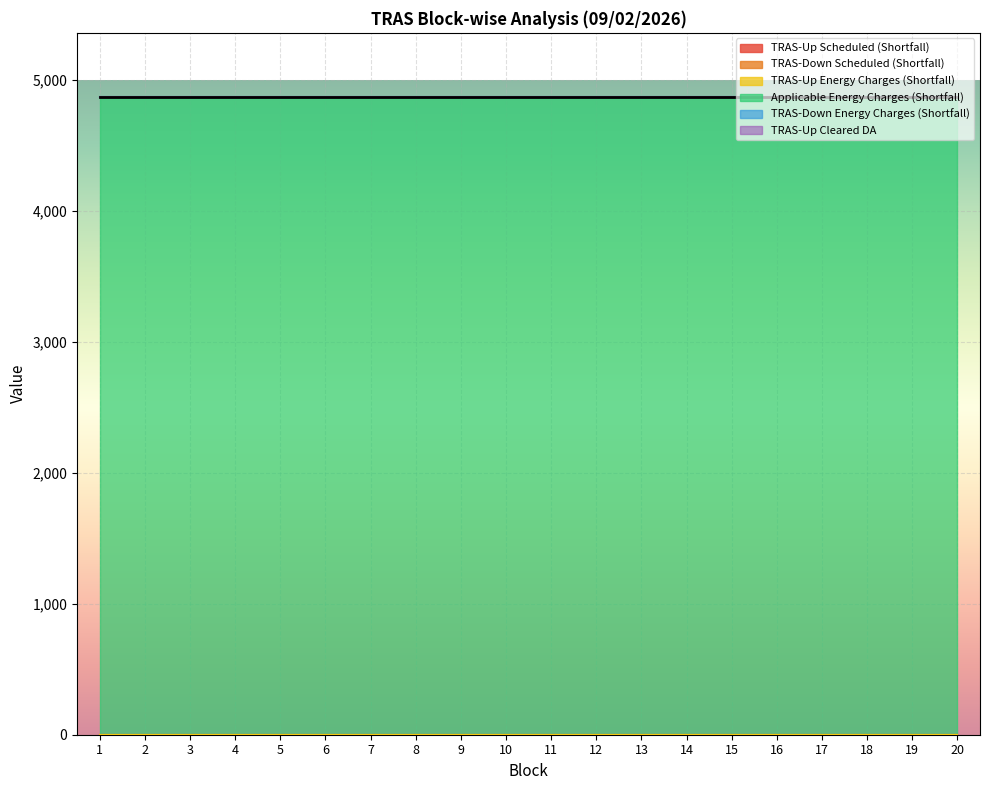

True or false: TRAS-Up Energy Charges (Shortfall) has more than 2 interior local peaks.

False